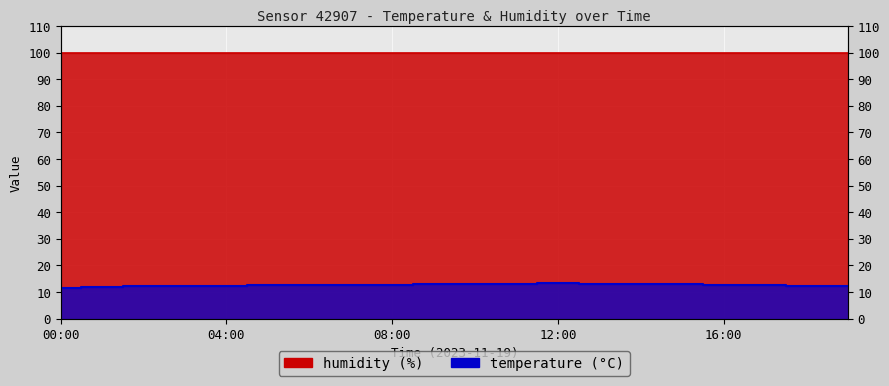

How many points are higher than both their immediate neighbors (excluding endpoints)?

1